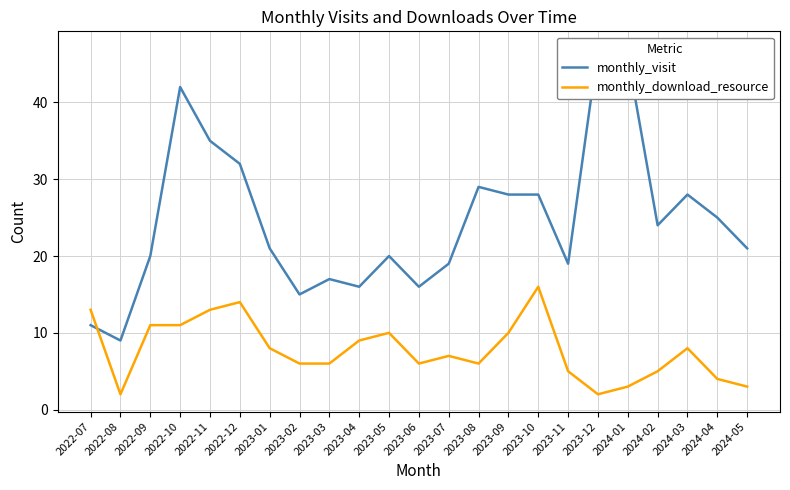

What is the difference between the highest and lowest values at 2022-11?

22